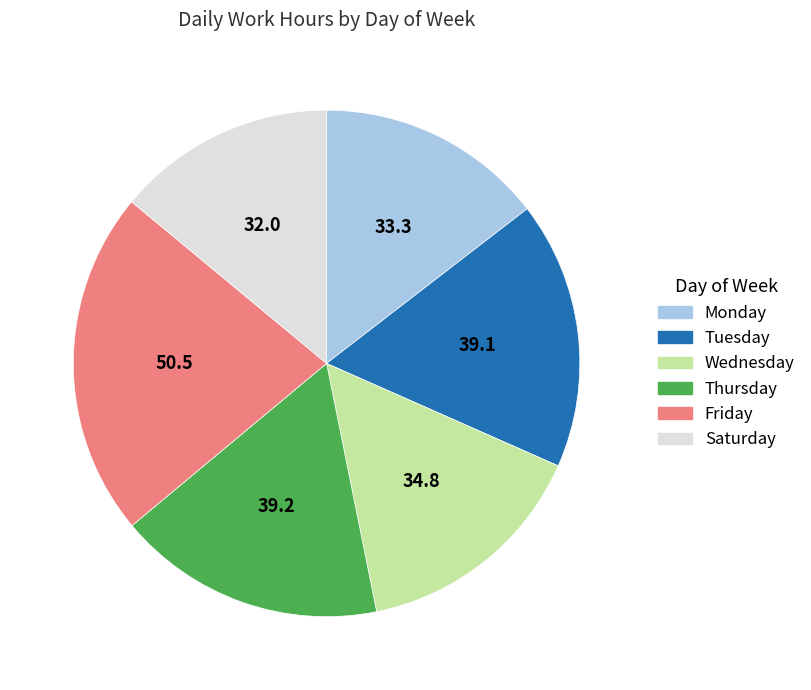

Is there a majority slice in this chart?

No